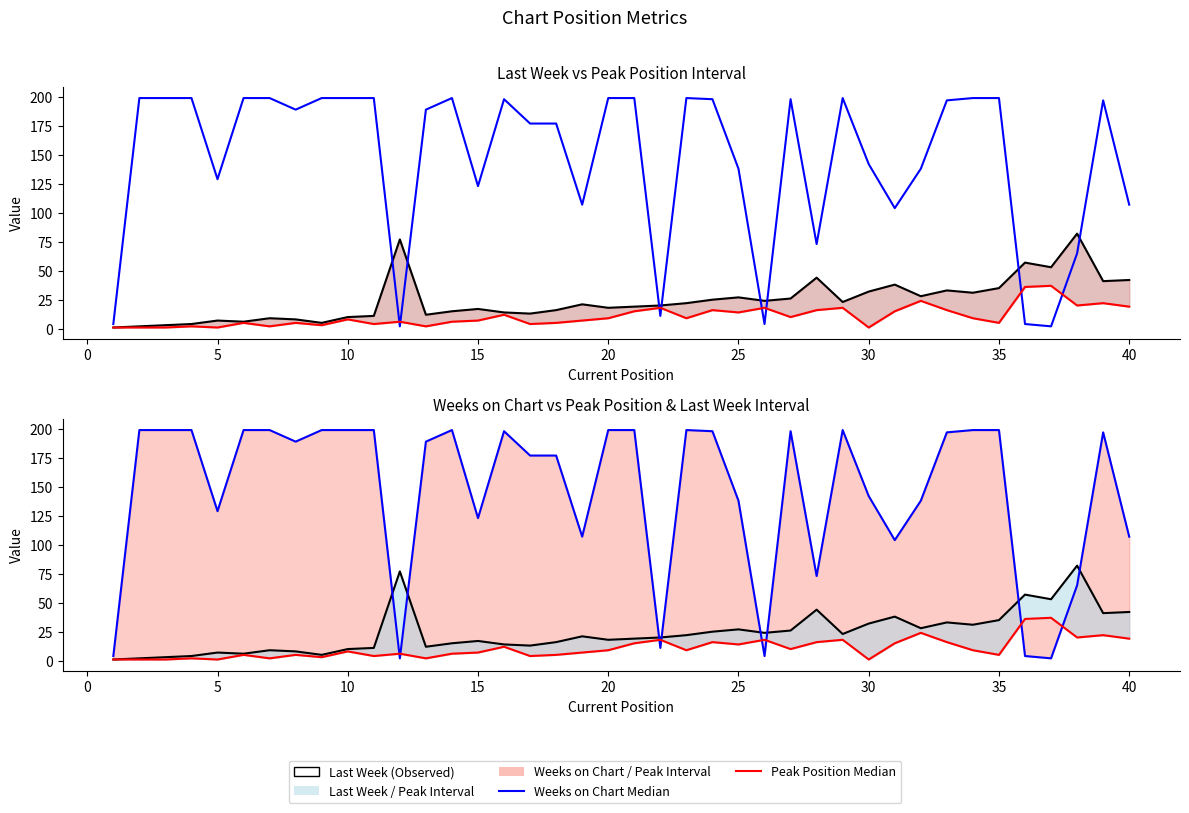

Rank the series by their maximum value, from lowest to highest.

Peak Position, Last Week, Weeks on Chart